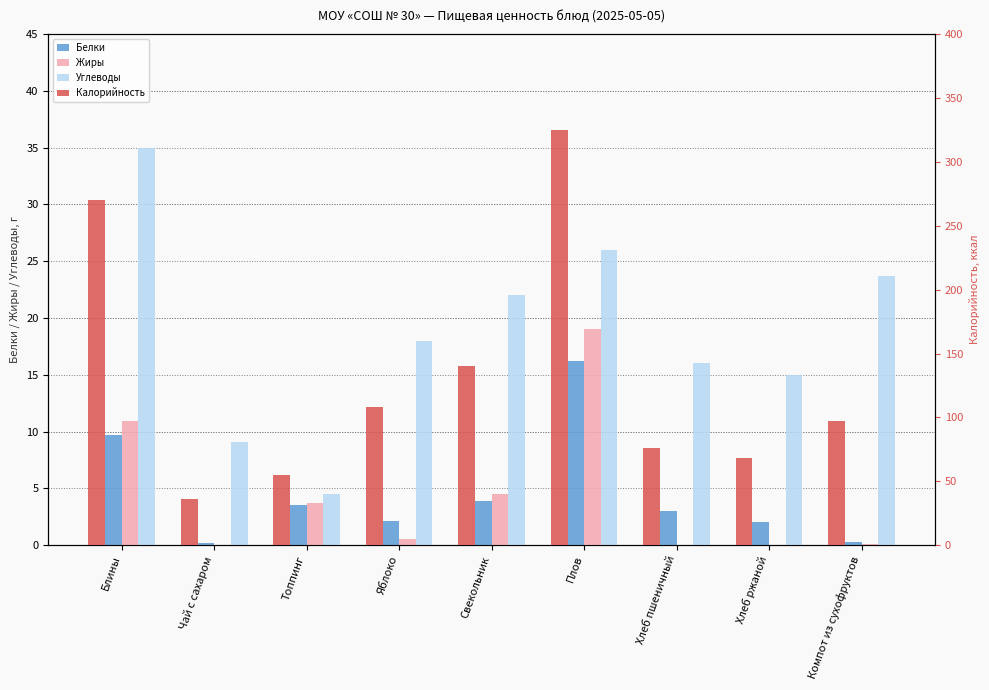

Reading left to right, what are all the values shown in this chart?

Белки: 9.7	0.2	3.5	2.1	3.9	16.2	3.0	2.0	0.3
Жиры: 10.9	0.0	3.7	0.5	4.5	19.0	0.0	0.0	0.1
Углеводы: 35.0	9.1	4.5	18.0	22.0	26.0	16.0	15.0	23.7
Калорийность: 270.0	36.0	55.0	108.5	140.0	325.0	76.0	68.0	97.0